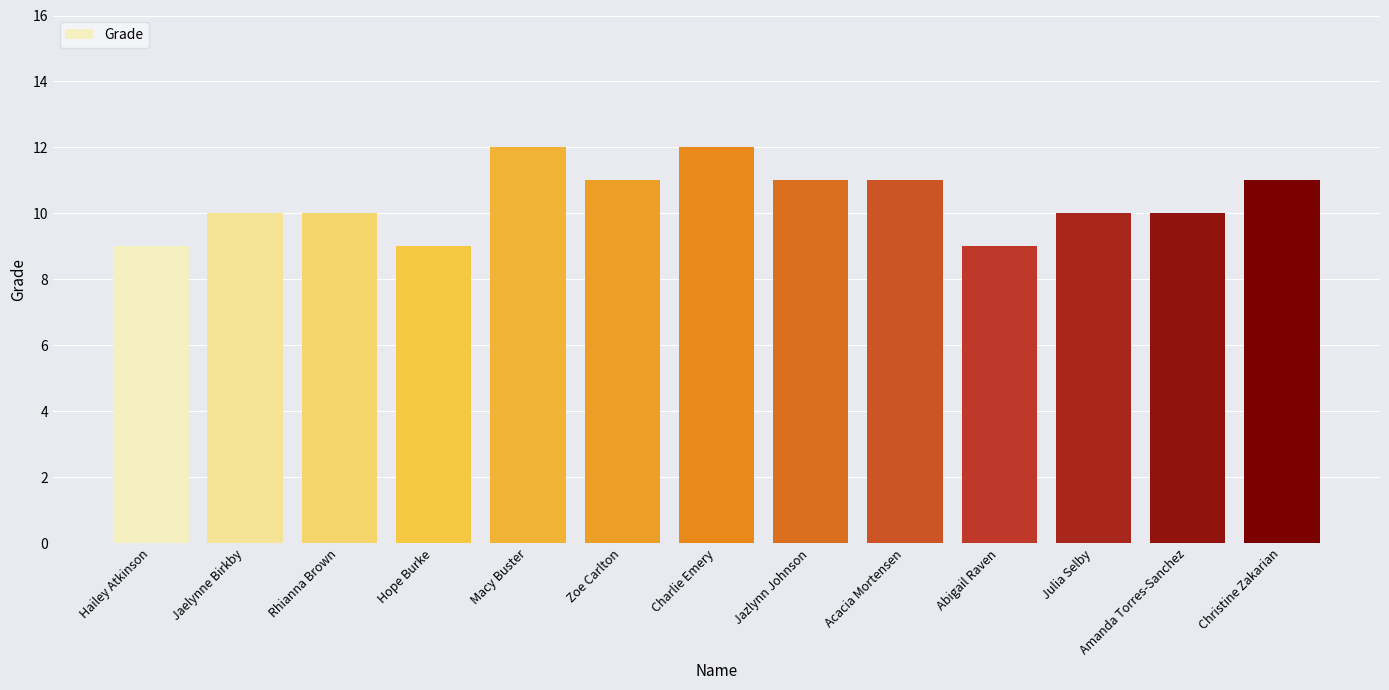

What value does the data have at Rhianna Brown?

10